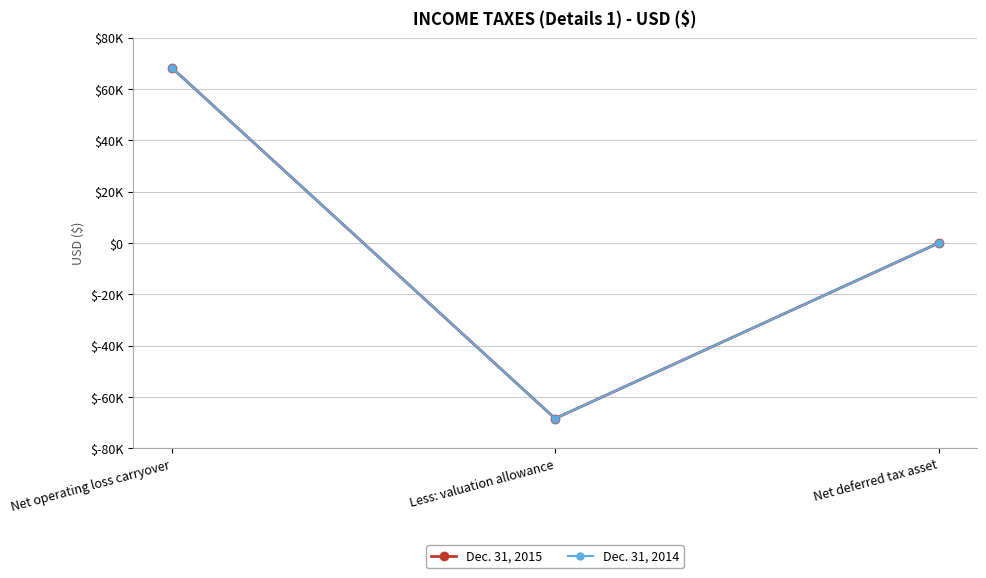

At Net operating loss carryover, list the series in order from largest to smallest.

Dec. 31, 2015, Dec. 31, 2014